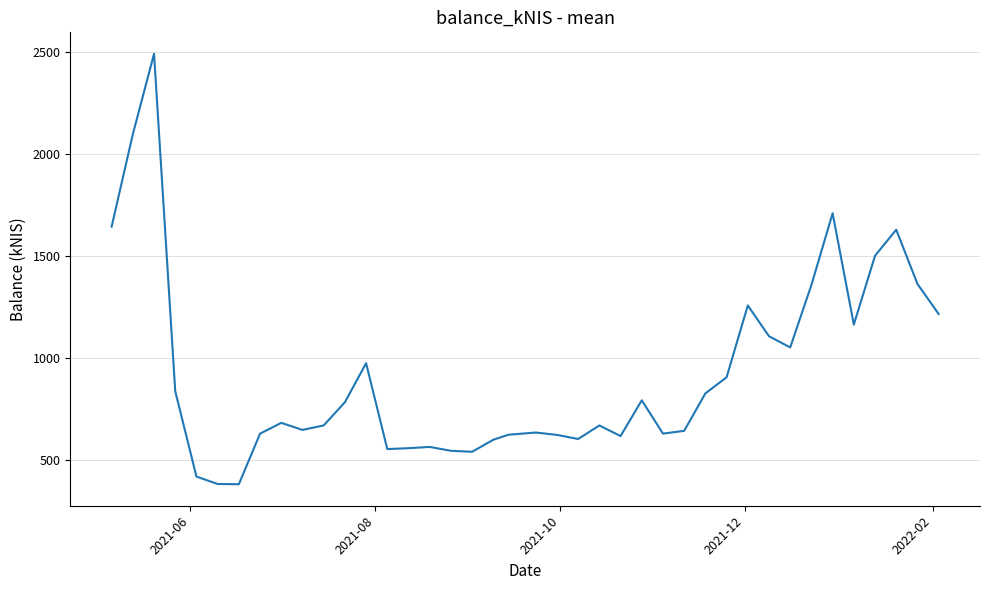

What is the minimum value shown in the chart?

382.8